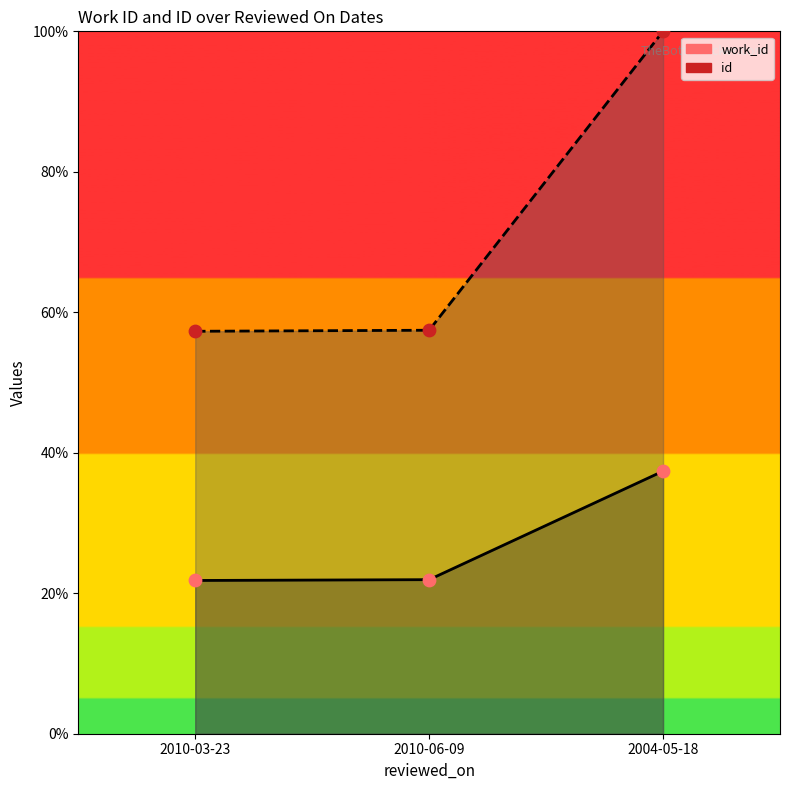

What is the total value across all series at 2010-06-09?

79.4